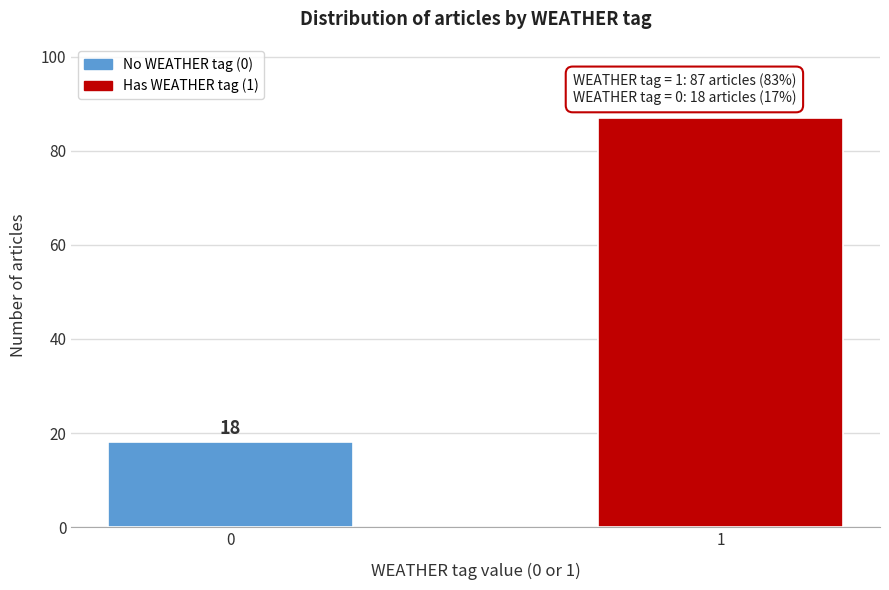

Reading left to right, what are all the values shown in this chart?

18	87